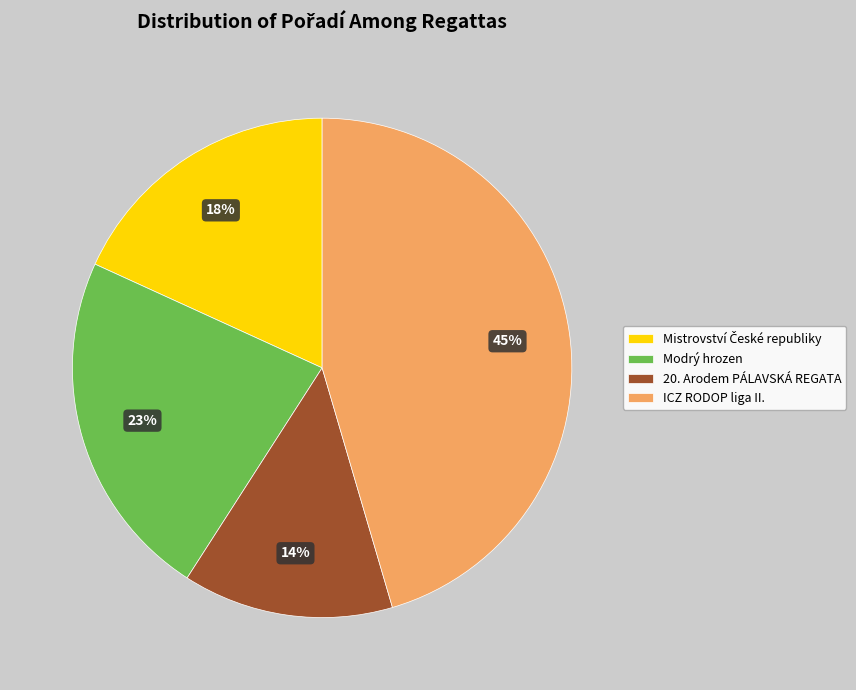

Is there a majority slice in this chart?

No